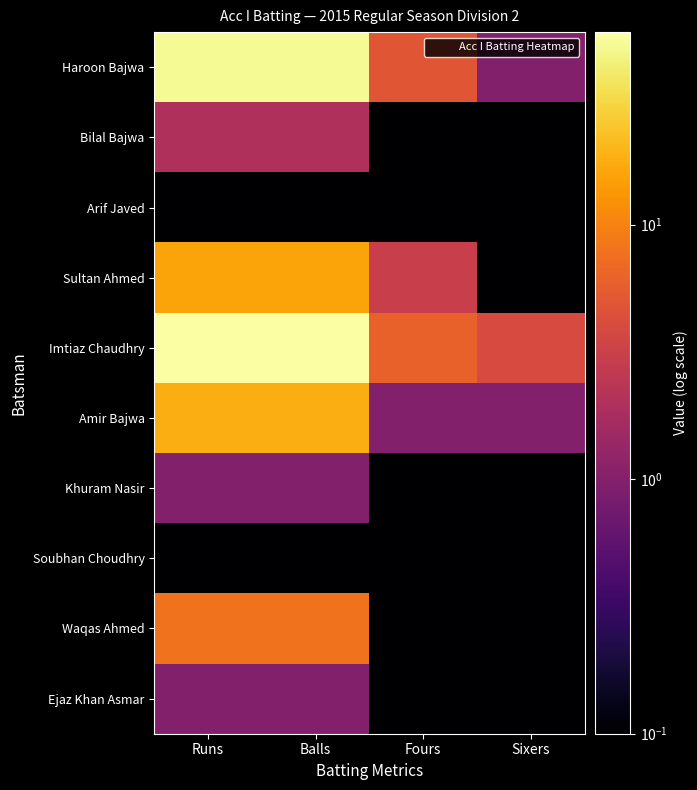

At how many categories does at least one series exceed 48?

2